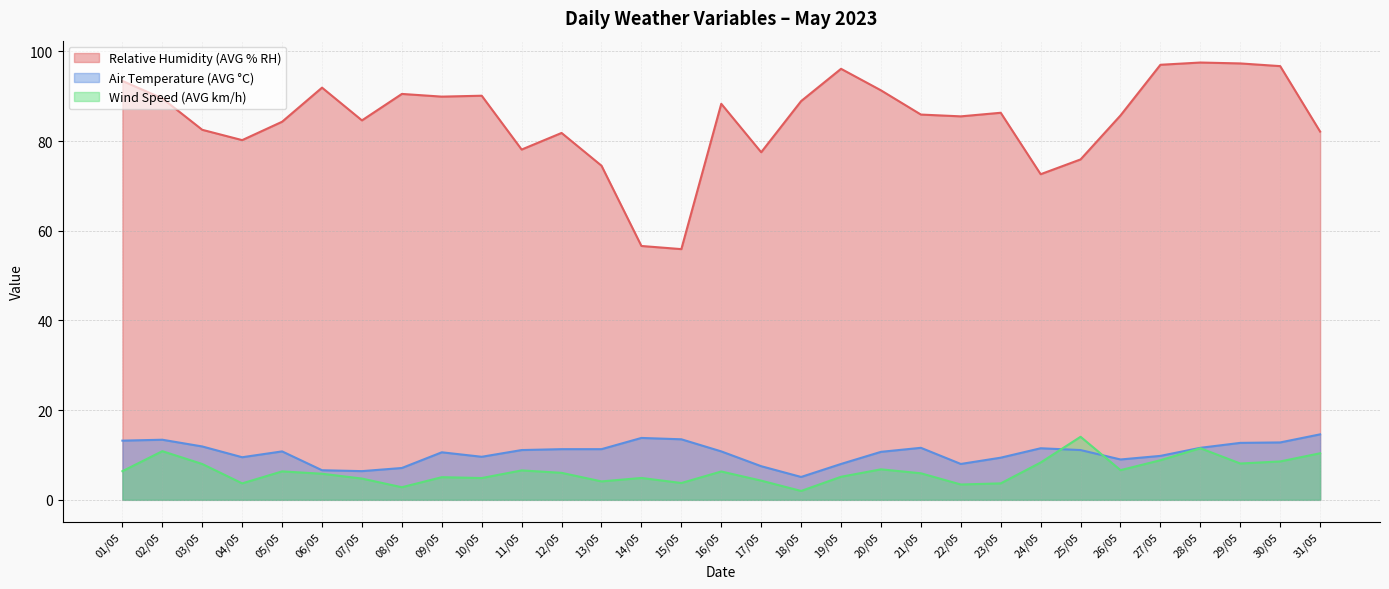

What is the label of the 30th point from the left?

30/05